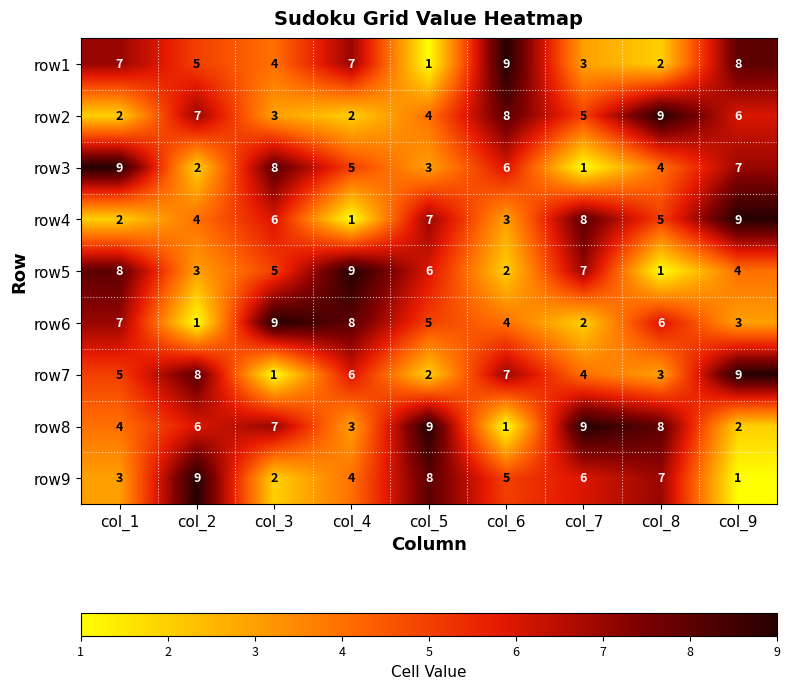

How many categories are shown in the chart?

9